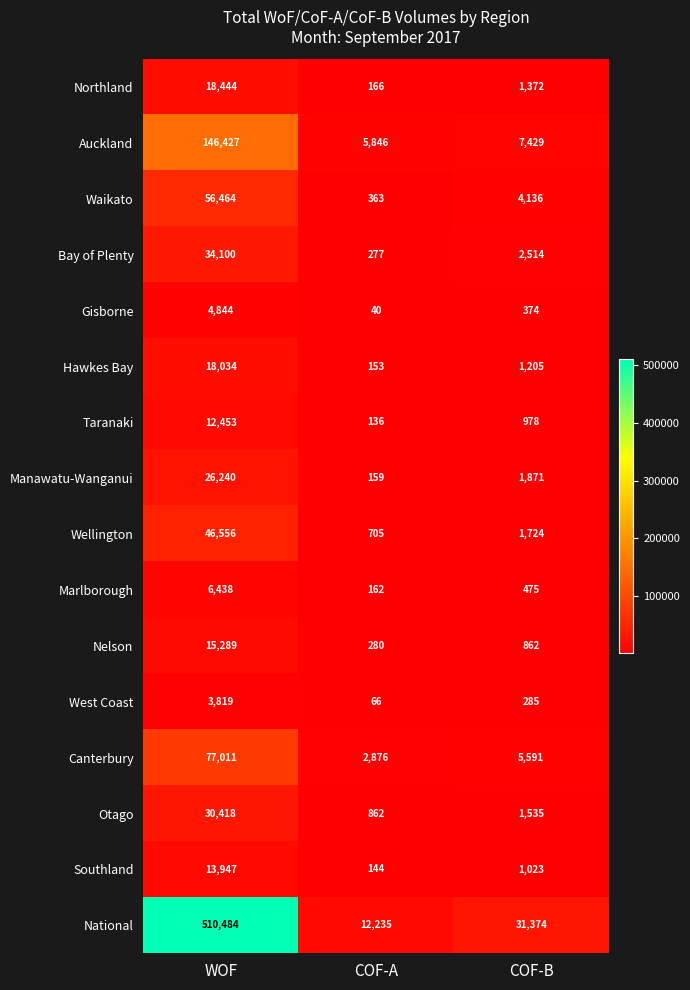

What is the difference between the maximum and minimum values in the National series?

498249